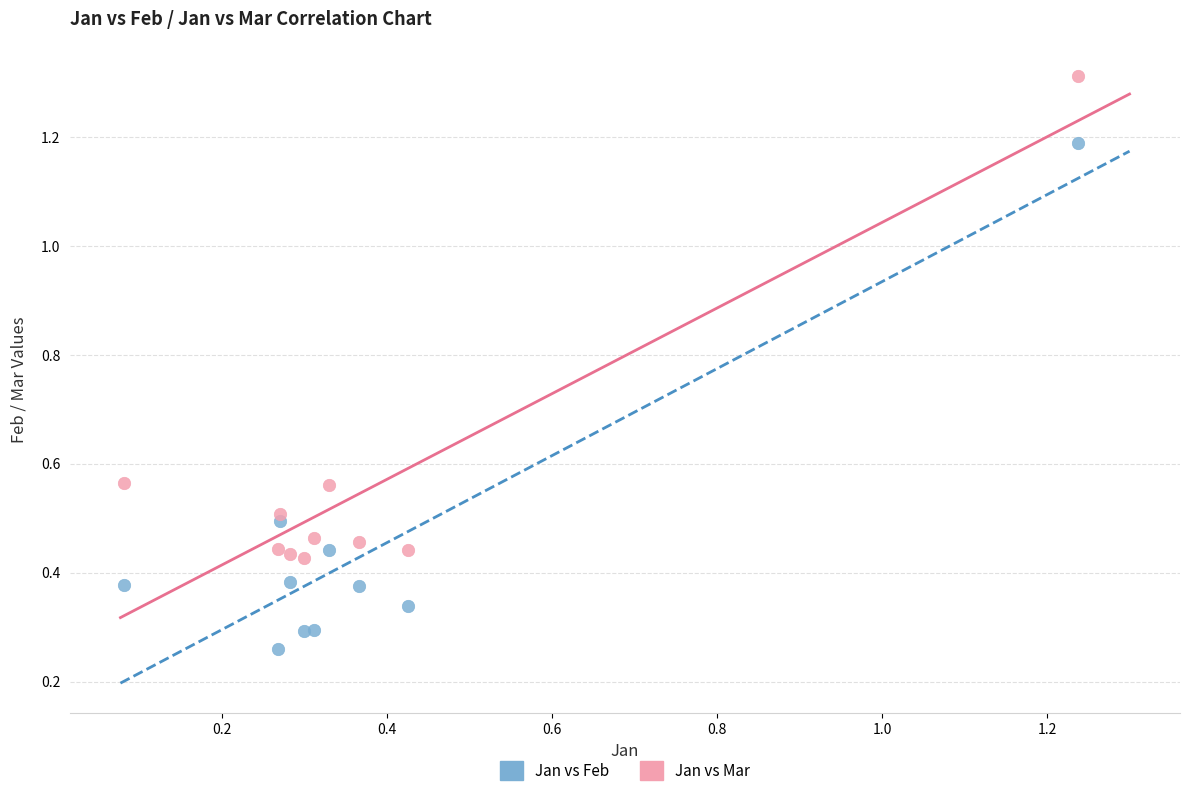

Which series has the largest Y range (max minus min)?

Jan vs Feb